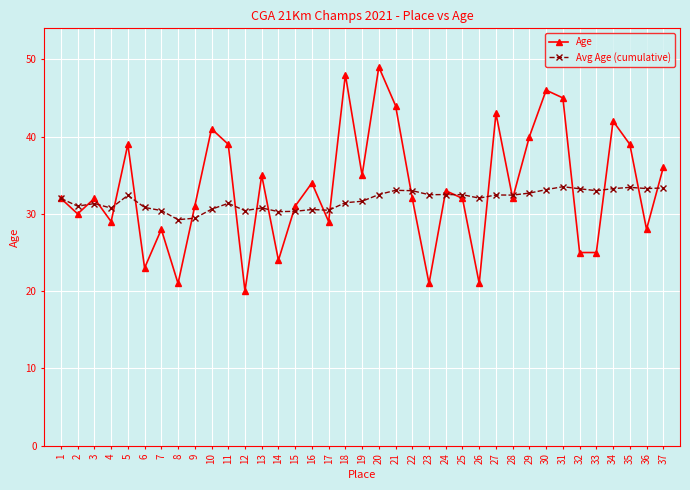

Which series ends up on top after the final intersection of Avg Age (cumulative) and Age?

Age